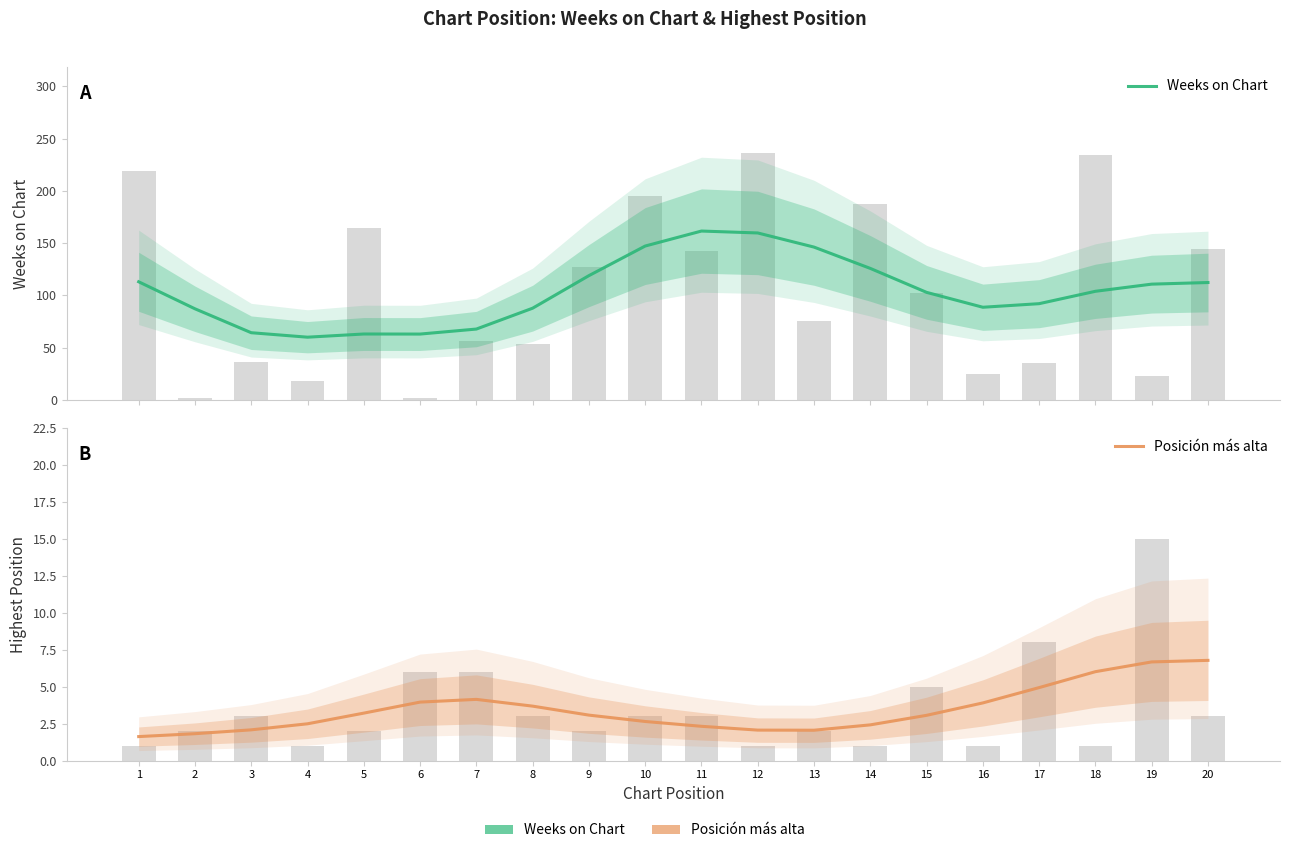

How many groups of bars are there?

20